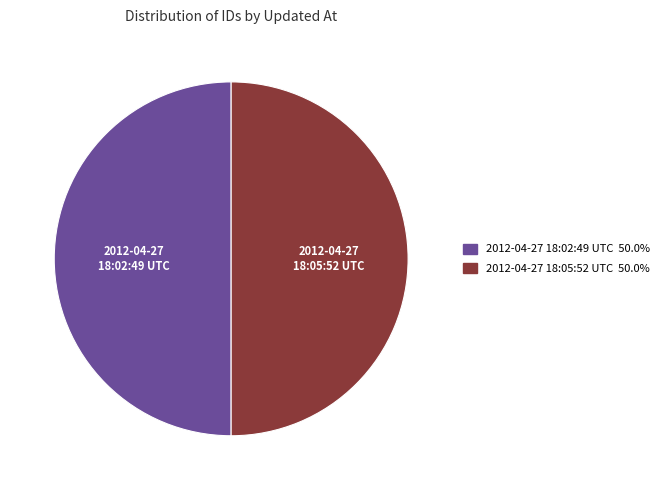

Is it true that 2012-04-27 18:02:49 UTC is 50% of the pie?

True